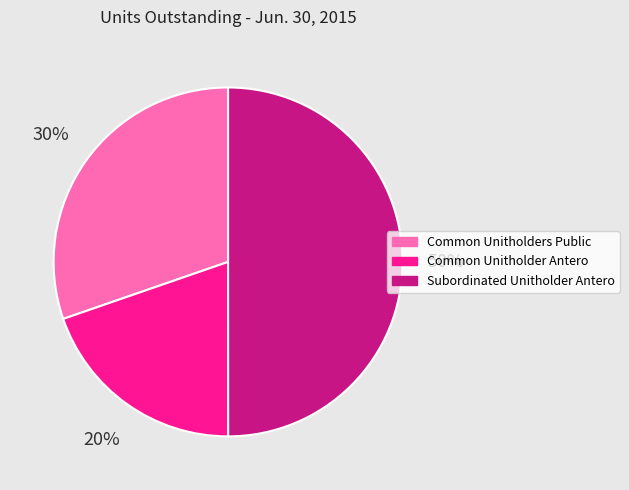

Which category has the biggest portion of the pie?

Subordinated Unitholder Antero